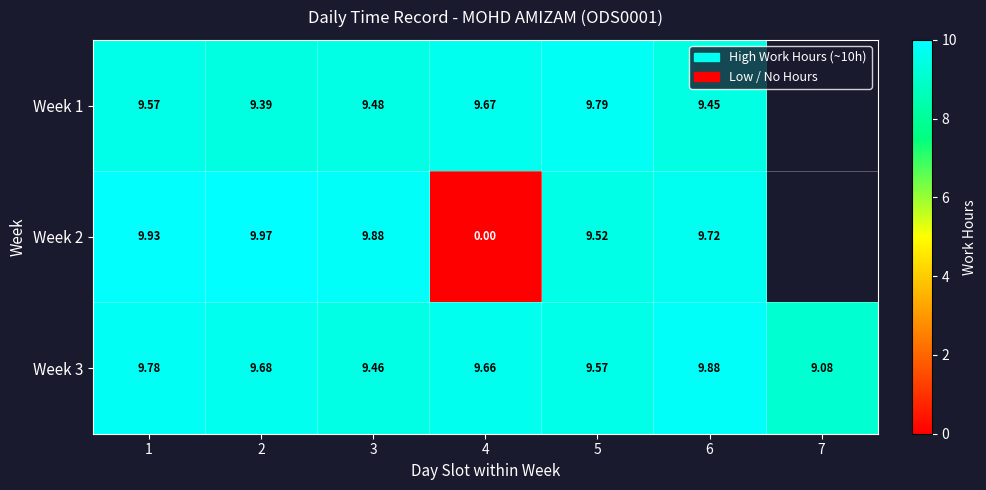

At how many categories does at least one series exceed 6?

7